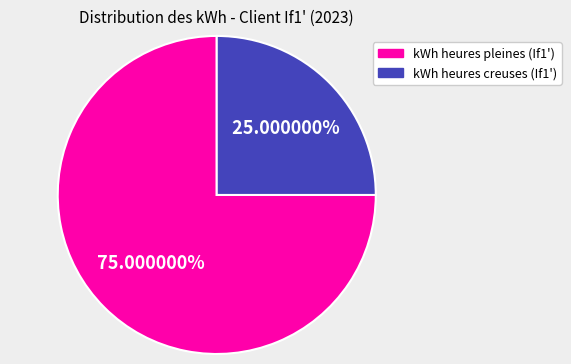

True or false: kWh heures pleines (If1') accounts for 89% of the total.

False